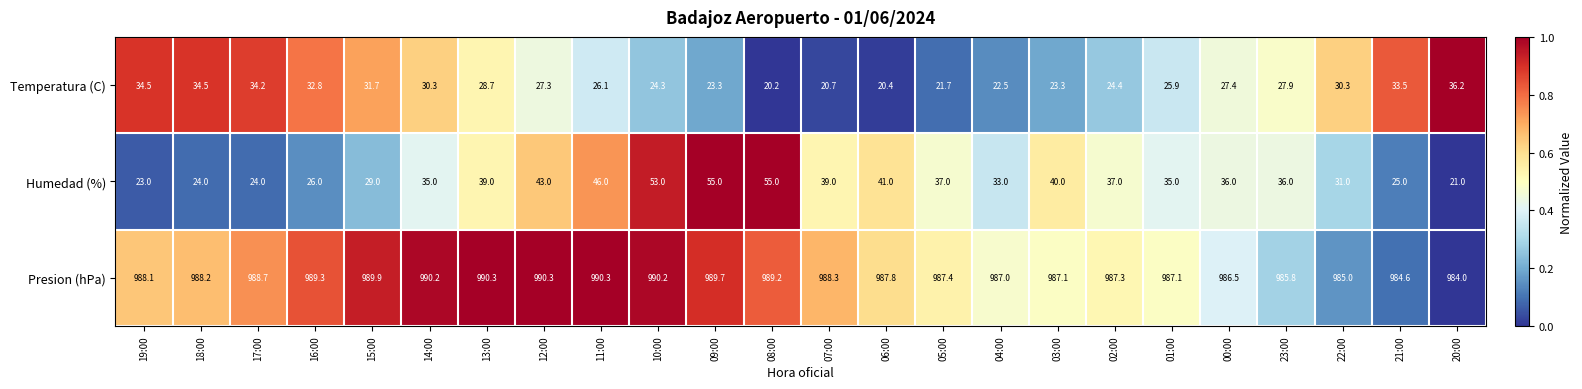

What is the difference between the highest and lowest values at 10:00?

965.9